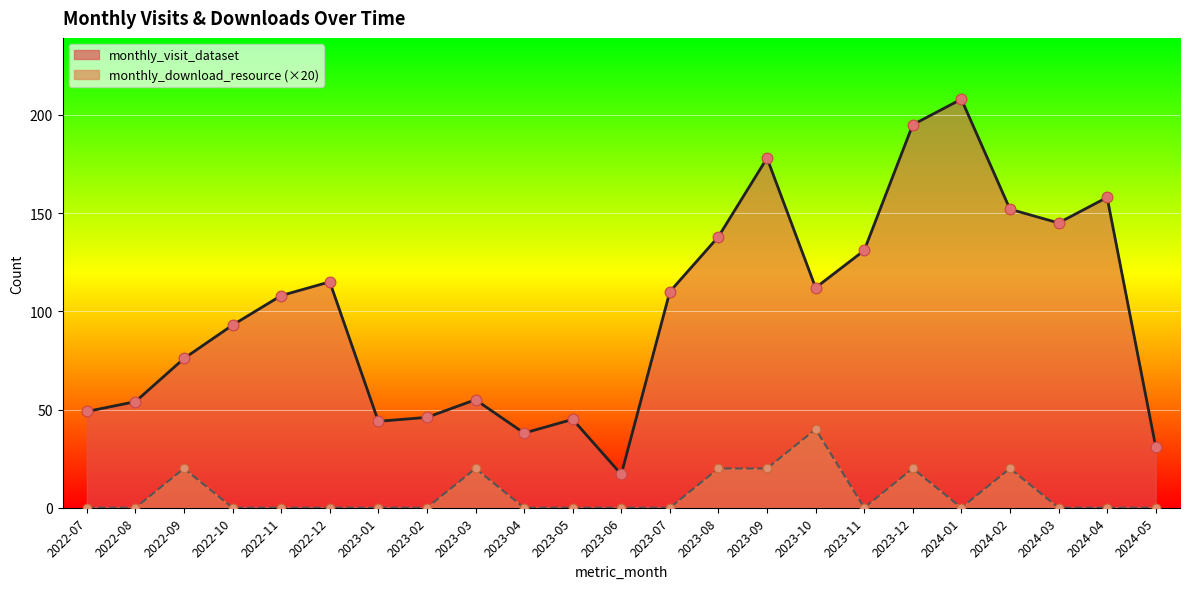

Is the value of monthly_visit_dataset at 2024-04 greater than the value of monthly_download_resource at 2024-03?

Yes